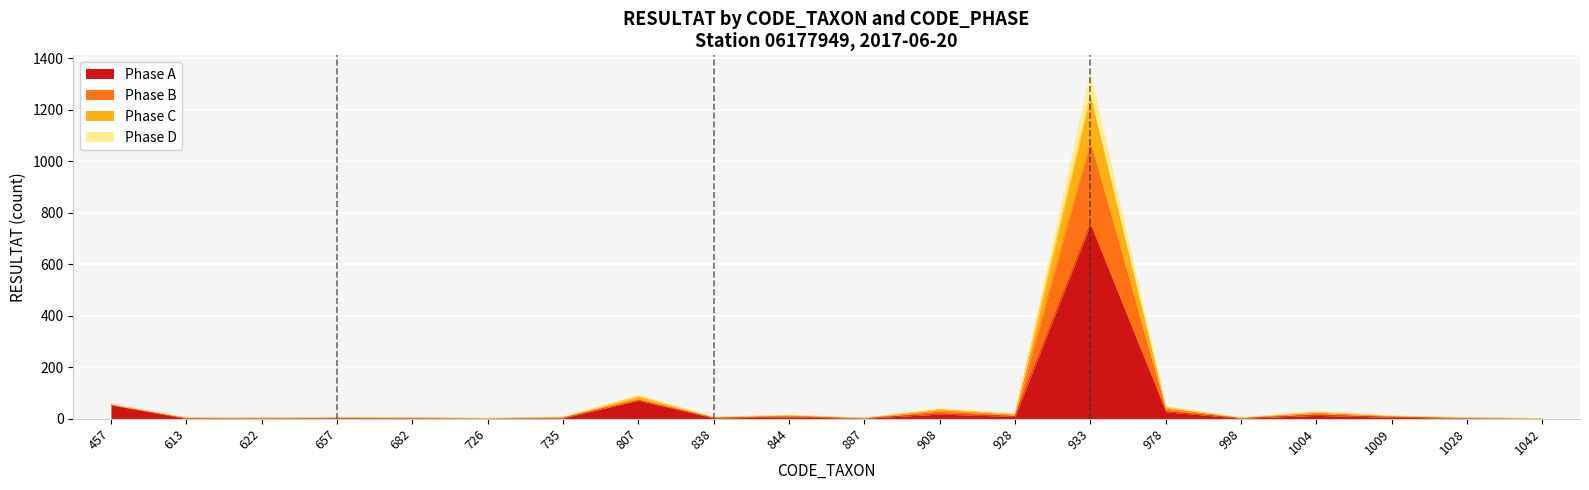

Where is the first local minimum for Phase B?

726